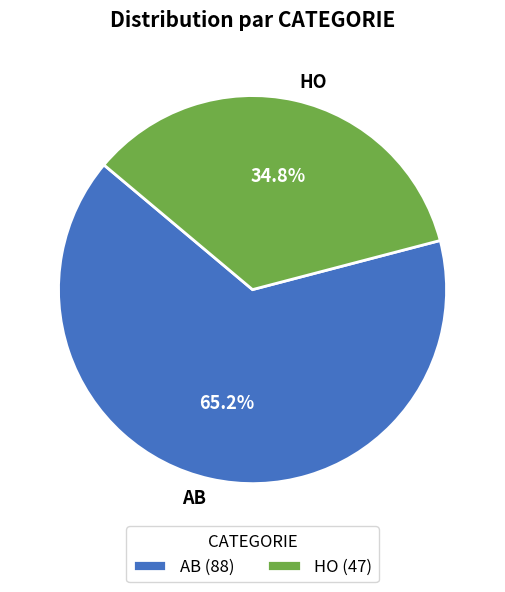

Which has a higher value, AB or HO?

AB